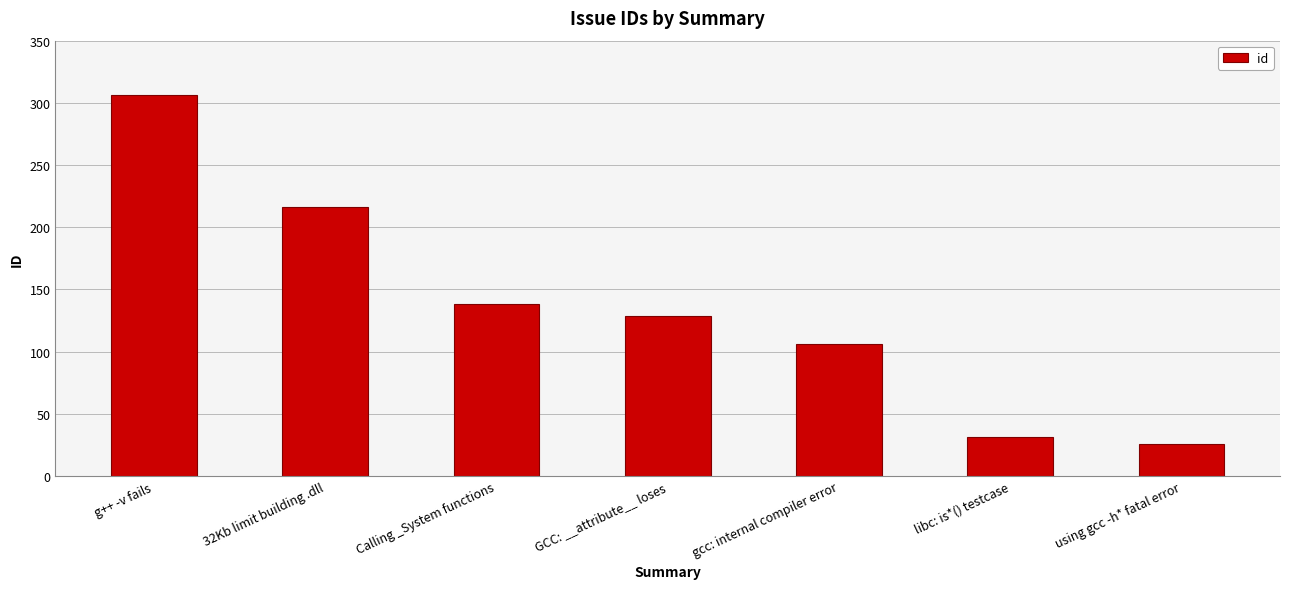

Reading left to right, extract all data points from this chart.

306	216	138	129	106	31	26